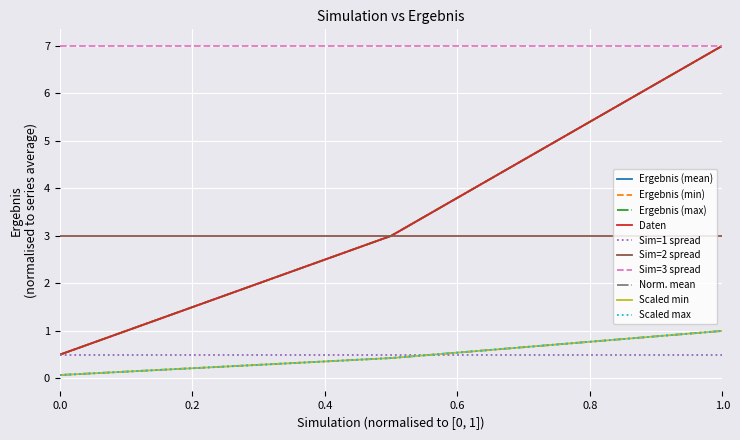

Is this an area chart (filled region under the line)?

No